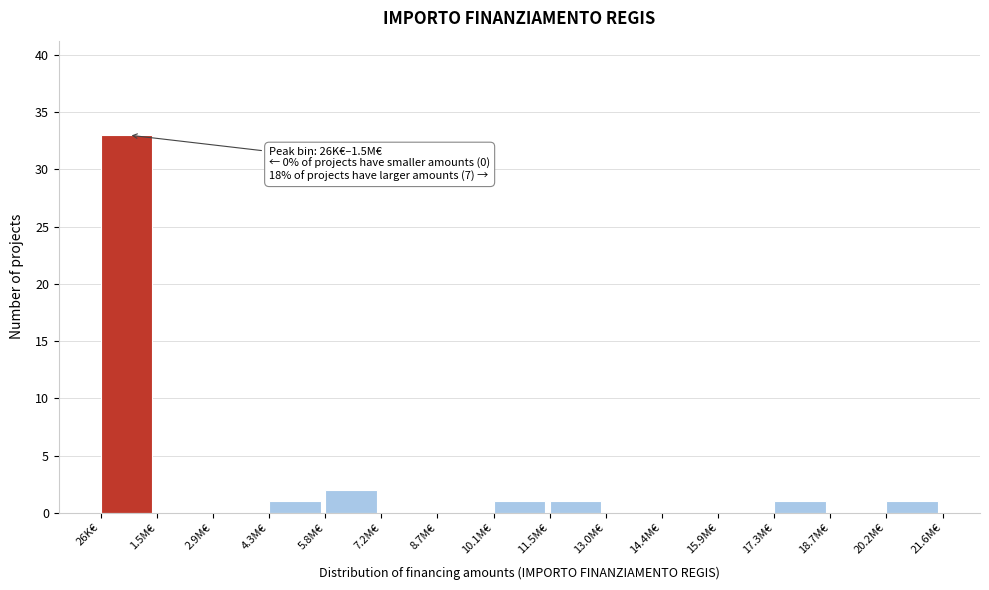

Reading left to right, extract all data points from this chart.

26K€=33	1.5M€=0	2.9M€=0	4.3M€=1	5.8M€=2	7.2M€=0	8.7M€=0	10.1M€=1	11.5M€=1	13.0M€=0	14.4M€=0	15.9M€=0	17.3M€=1	18.7M€=0	20.2M€=1